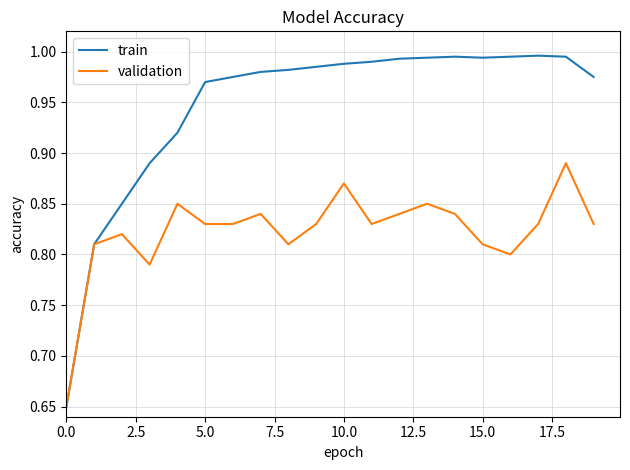

List the series in order of their overall mean, lowest first.

validation, train